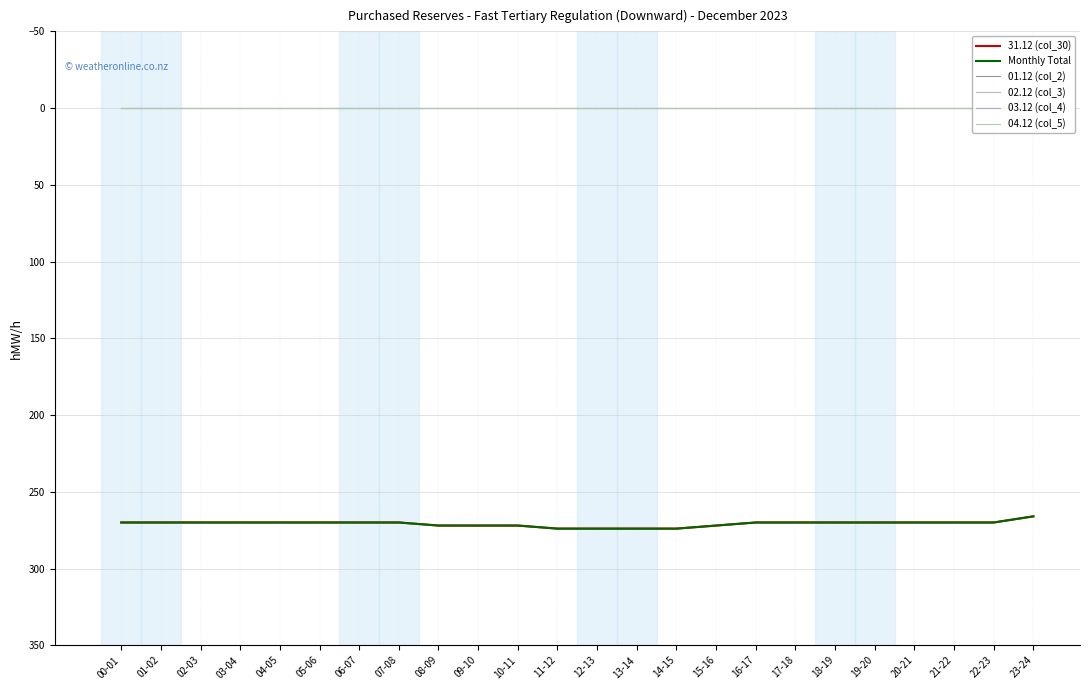

The value of Monthly Total at 08-09 is 385. True or false?

False